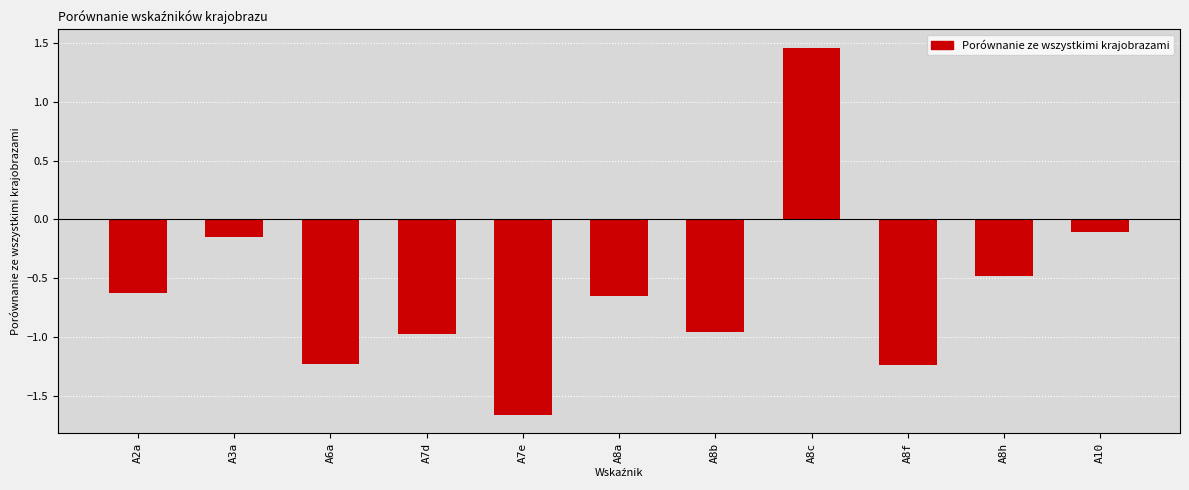

At which label does the data first exceed 0?

A8c